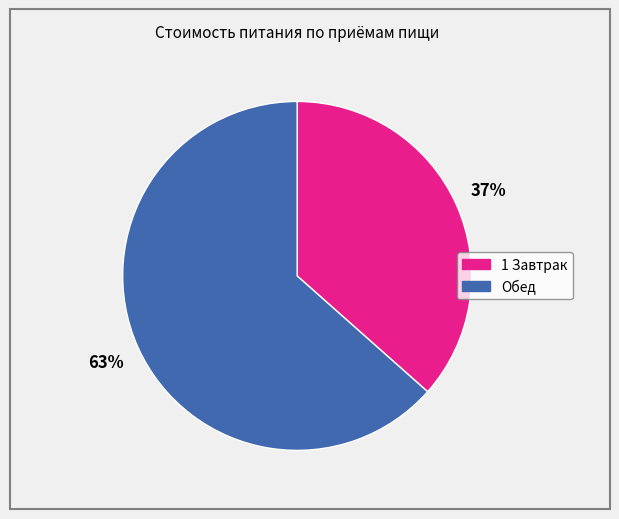

Rank the categories by value from lowest to highest.

1 Завтрак, Обед